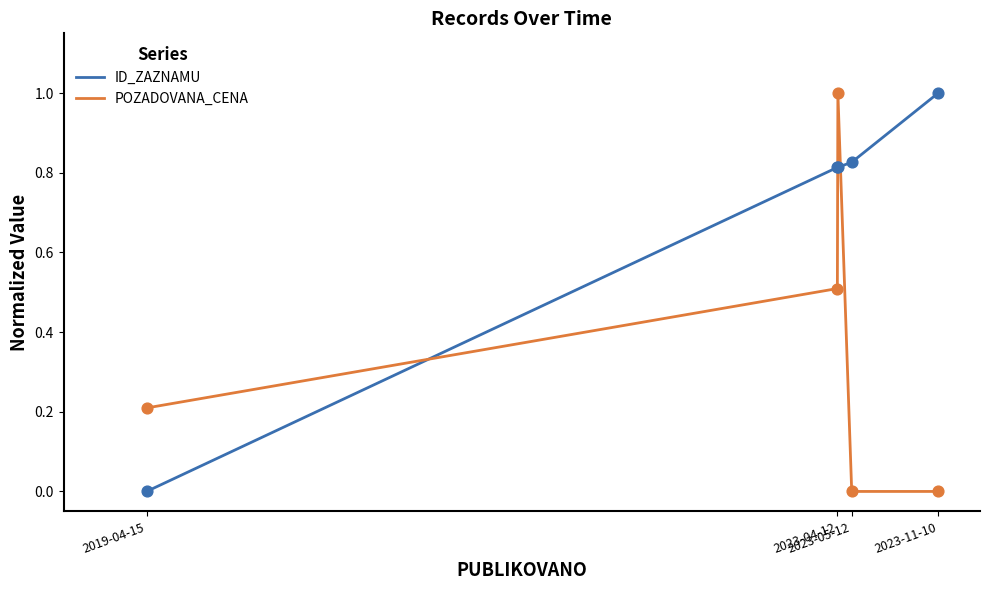

Which series has the largest total across all categories?

ID_ZAZNAMU